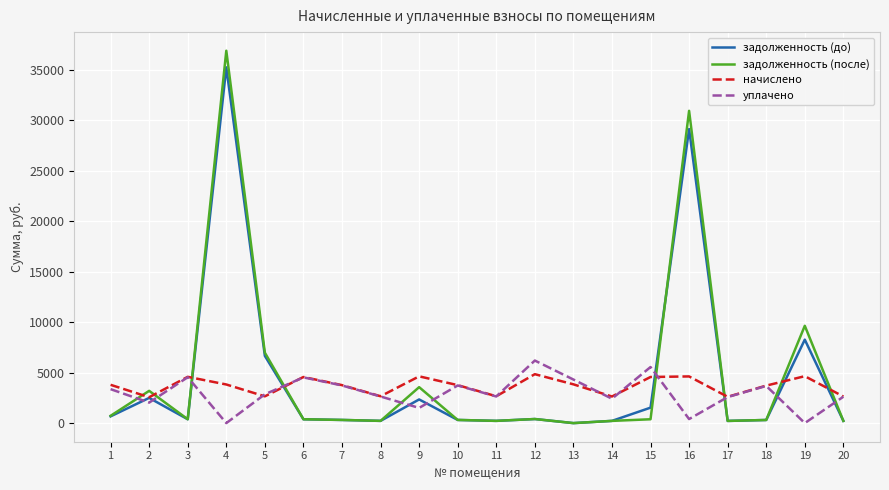

What is the spread (max minus min) of values at 3?

4205.1